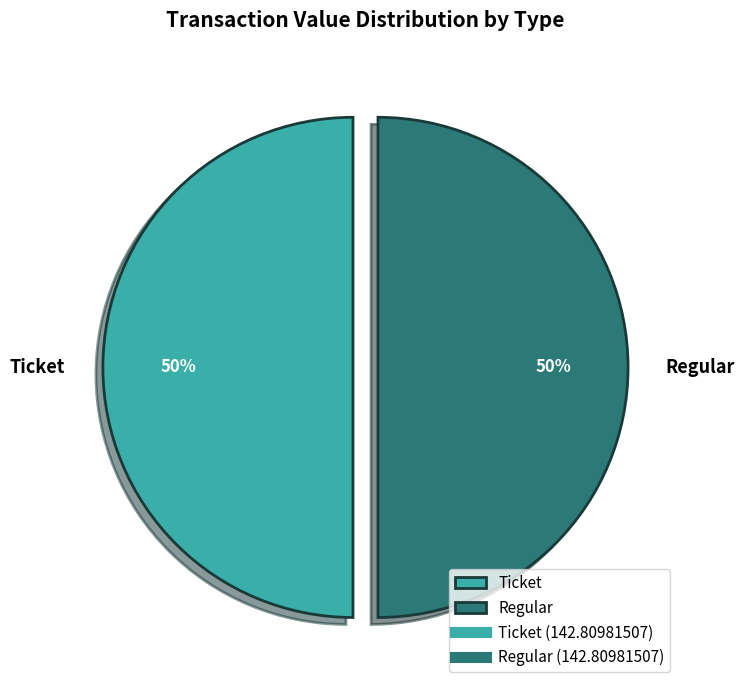

True or false: Regular accounts for 45% of the total.

False